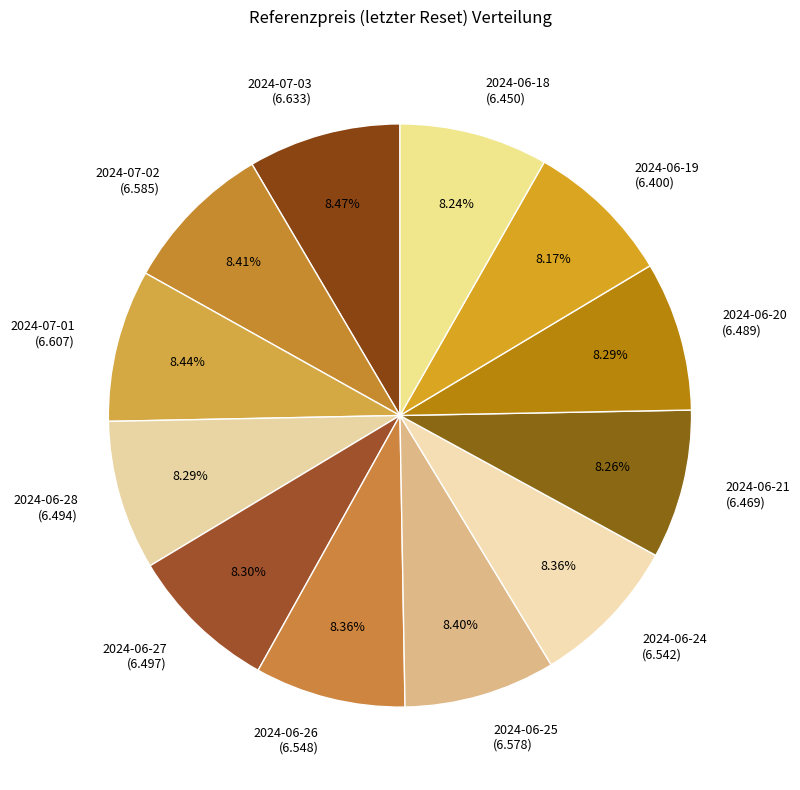

To the nearest percent, what is the combined percentage of 2024-06-19 and 2024-06-25?

17%